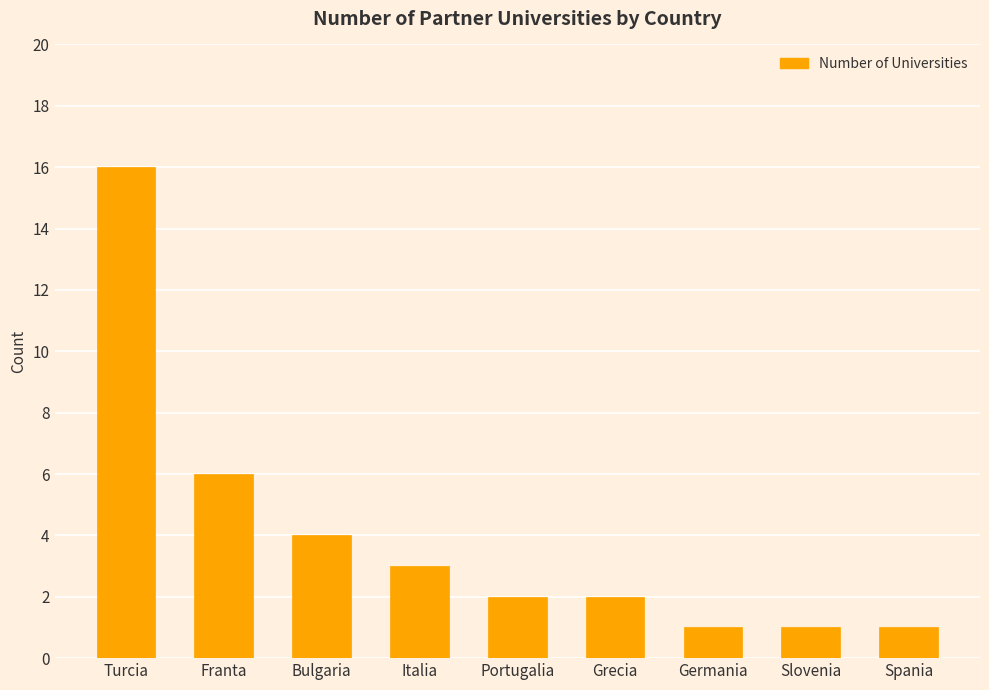

What is the greatest value displayed?

16